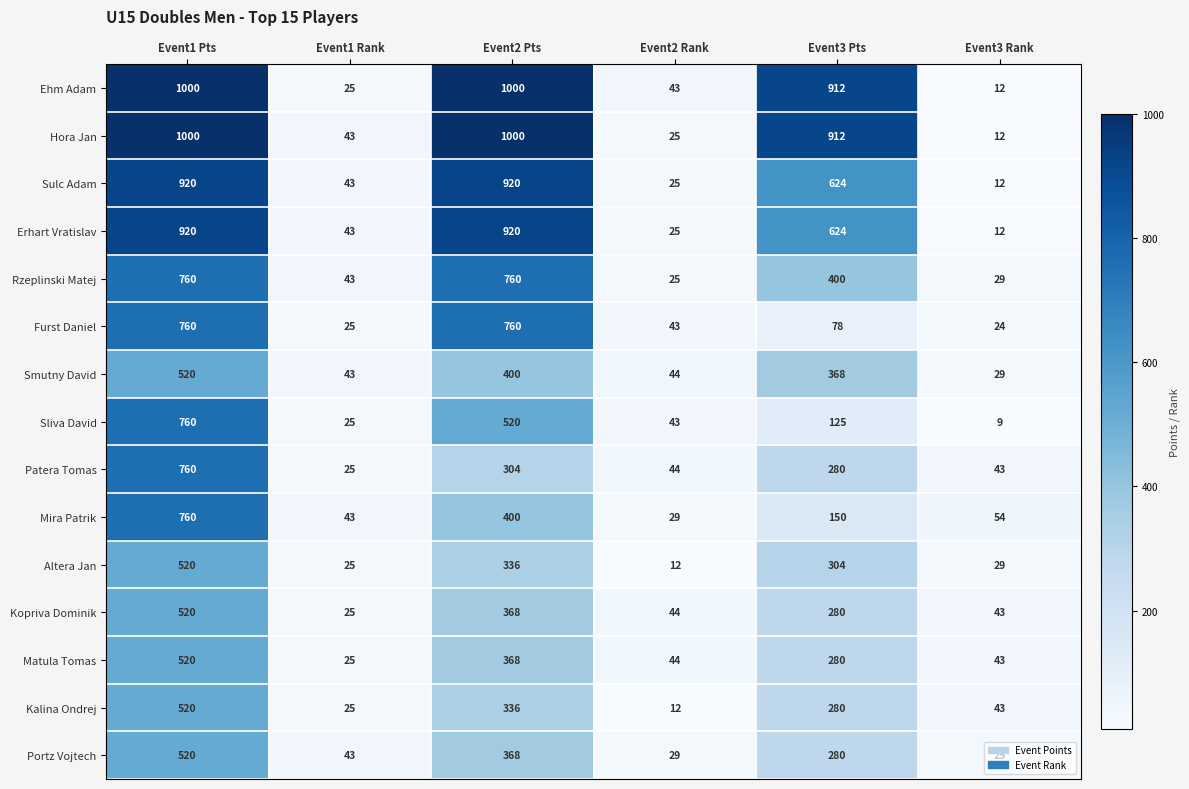

At which category is the sum across all series the highest?

Event1 Pts